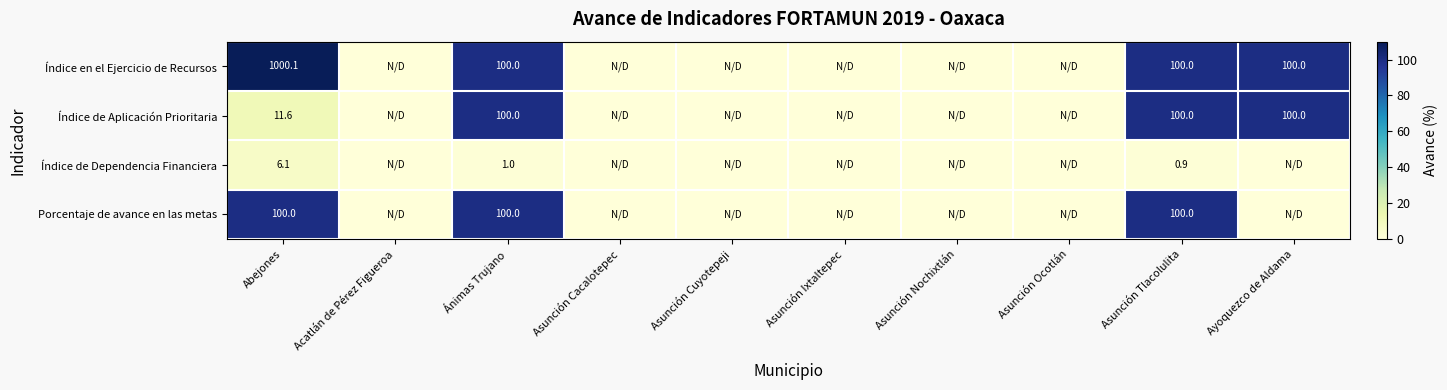

The Índice de Aplicación Prioritaria series shows 100.0 at Ayoquezco de Aldama. True or false?

True